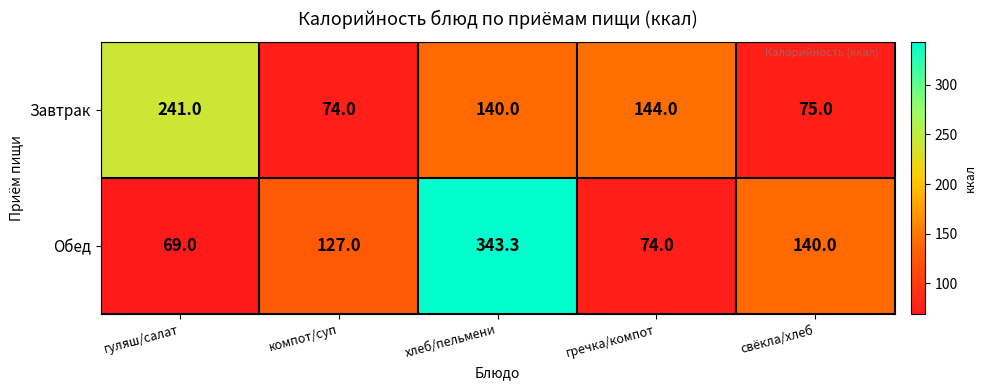

Is it true that Завтрак equals 74.0 at компот/суп?

True